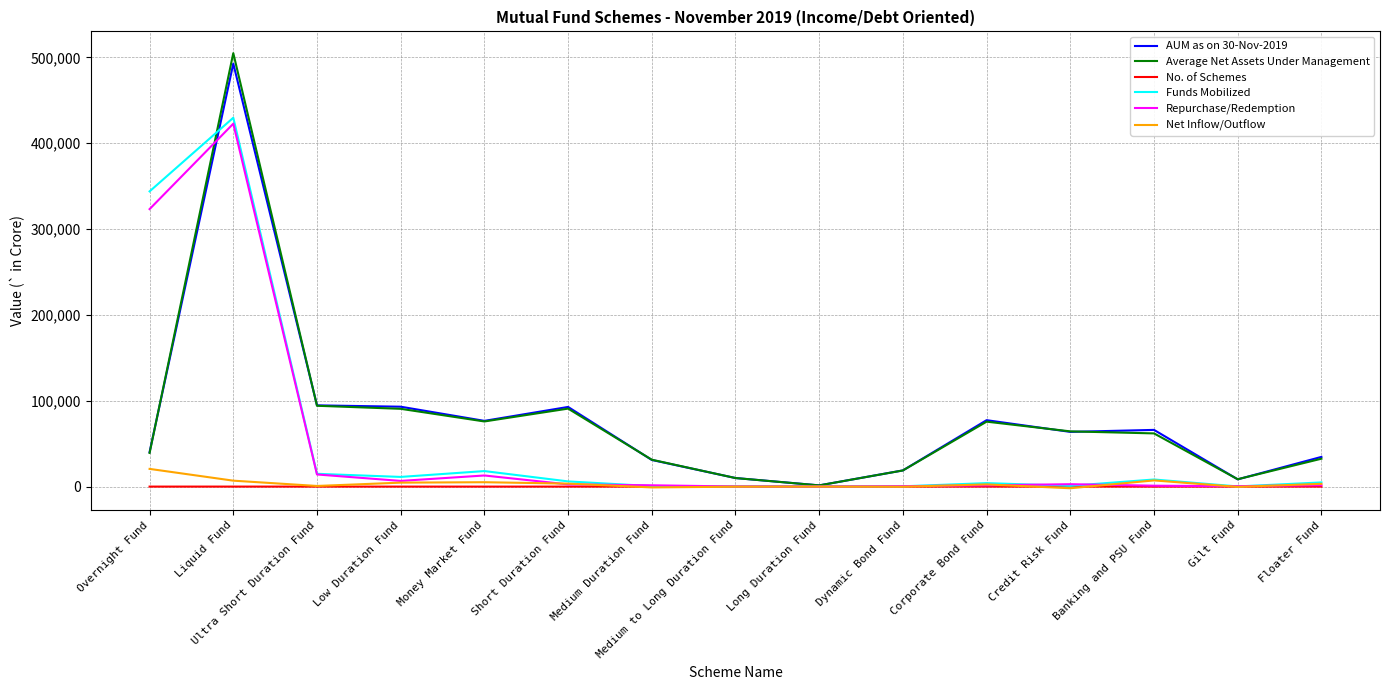

What is the difference between the maximum and minimum values in the Repurchase/Redemption series?

422709.2